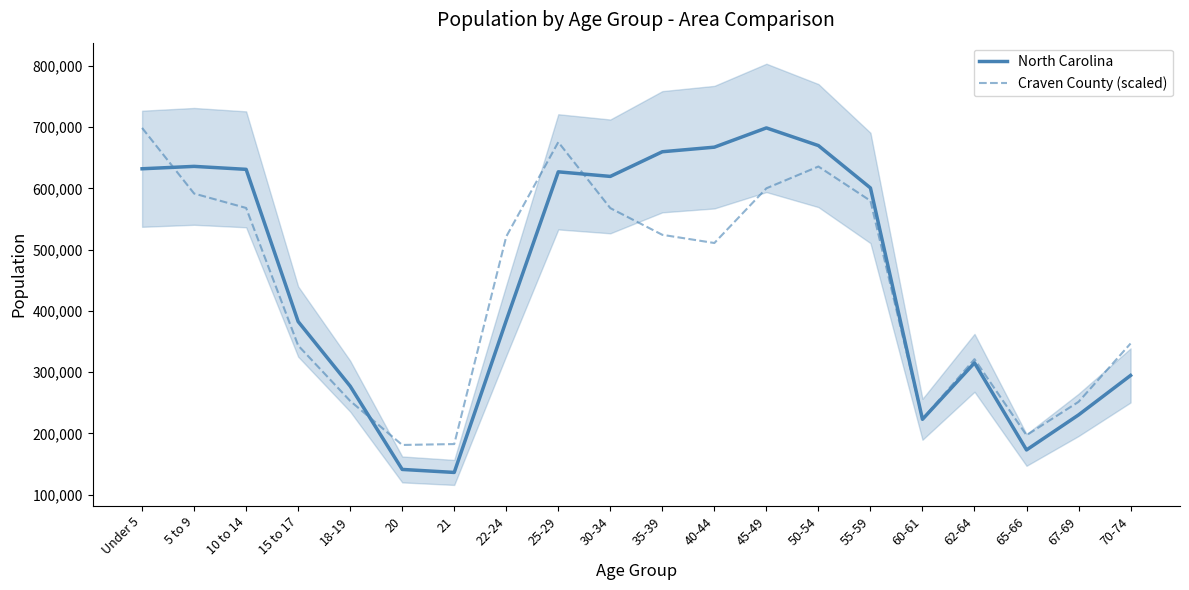

What is the label of the 9th point from the right?

40-44